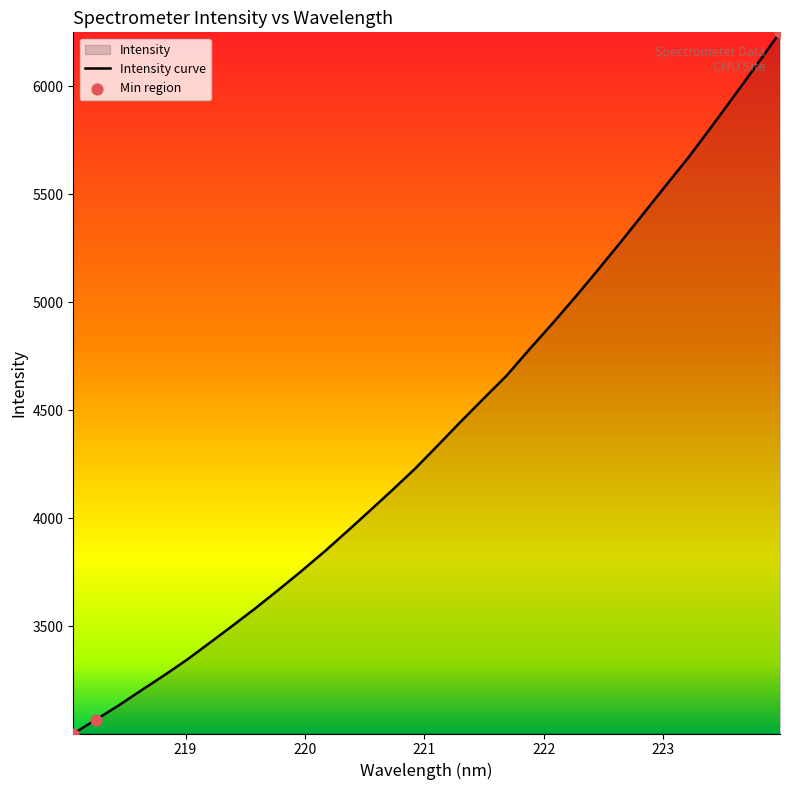

What is the maximum value shown in the chart?

6250.3